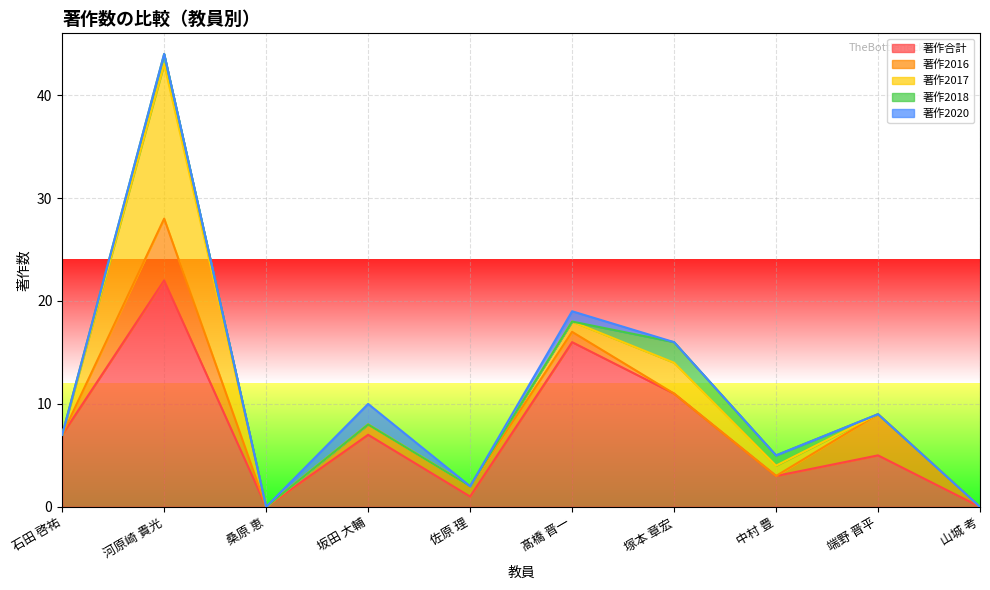

What is the total value across all series at 河原崎 貴光?

44